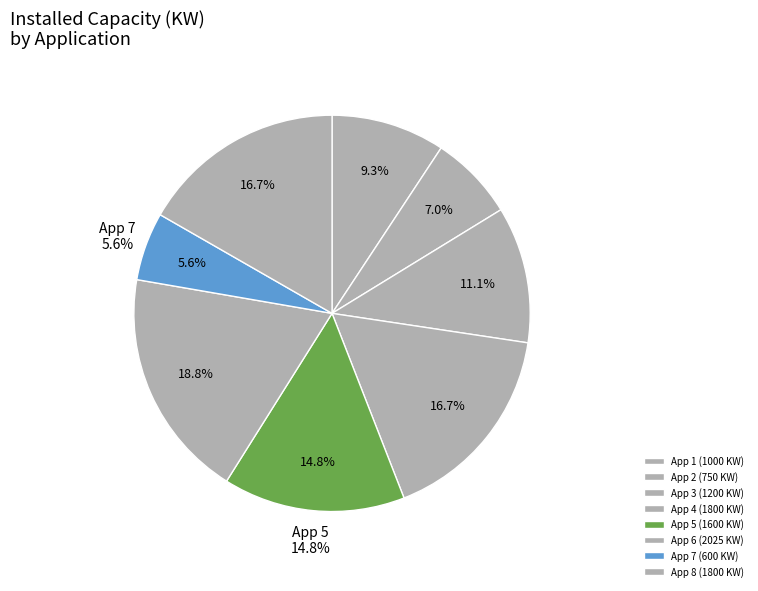

Does 5 account for over 50% of the chart?

No